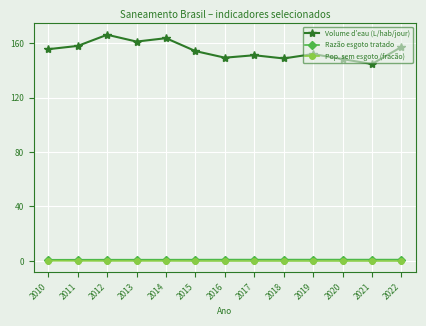

Which series changed the most between 2014 and 2018?

Volume d’eau (L/hab/jour)